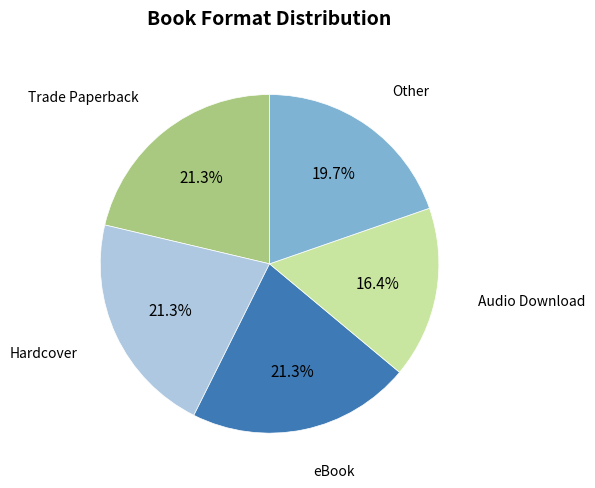

Does any single category account for the majority?

No